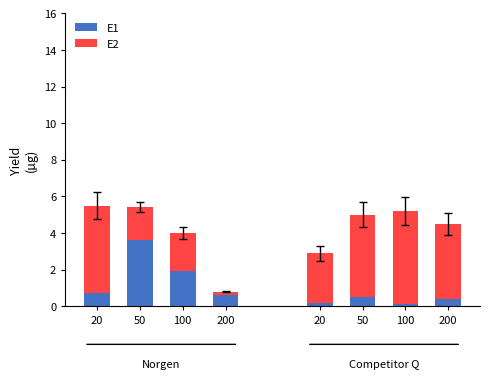

What is the approximate value of E1 at 50?

3.6